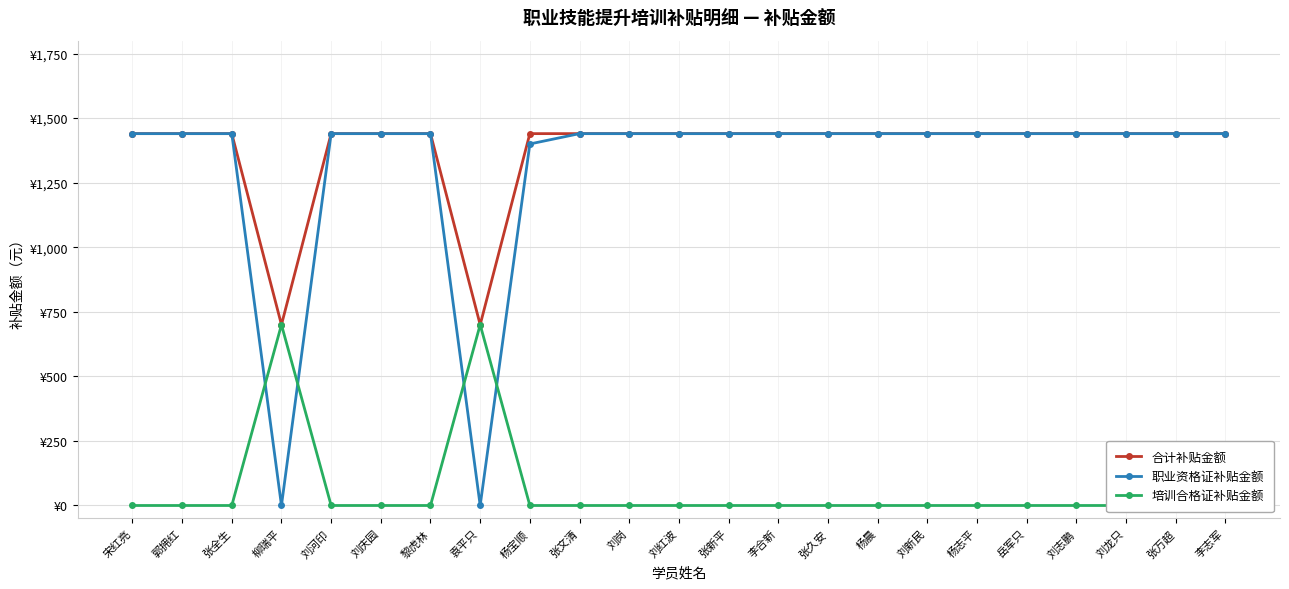

At which category does 合计补贴金额 reach its first local valley?

柳瑞平